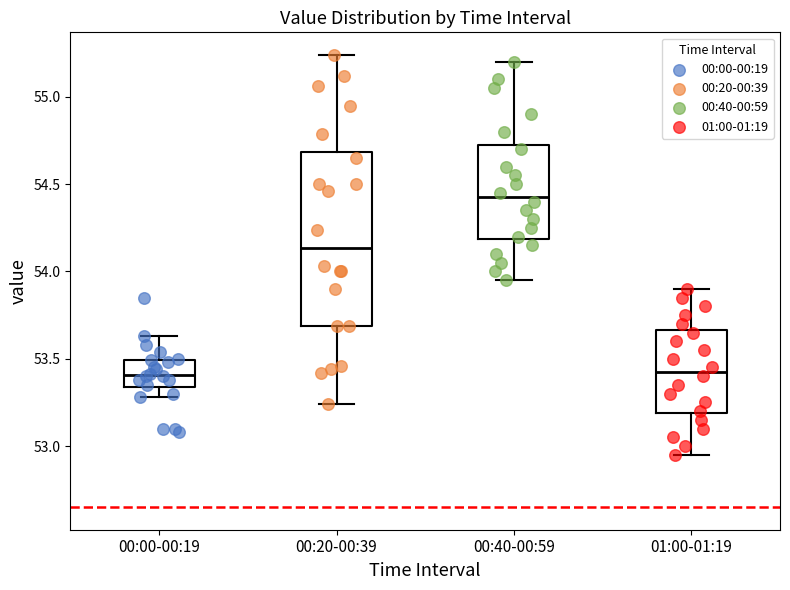

Reading left to right, read every box against the y-axis: the position of its median line, the range the box covers, and the ends of its whiskers. The values are not printed on the chart, so give them approximately, as read against the axis.

00:00-00:19: median 53.40, box 53.35 to 53.50, whiskers 53.30 to 53.65
00:20-00:39: median 54.15, box 53.70 to 54.70, whiskers 53.25 to 55.25
00:40-00:59: median 54.45, box 54.20 to 54.75, whiskers 53.95 to 55.20
01:00-01:19: median 53.45, box 53.20 to 53.65, whiskers 52.95 to 53.90